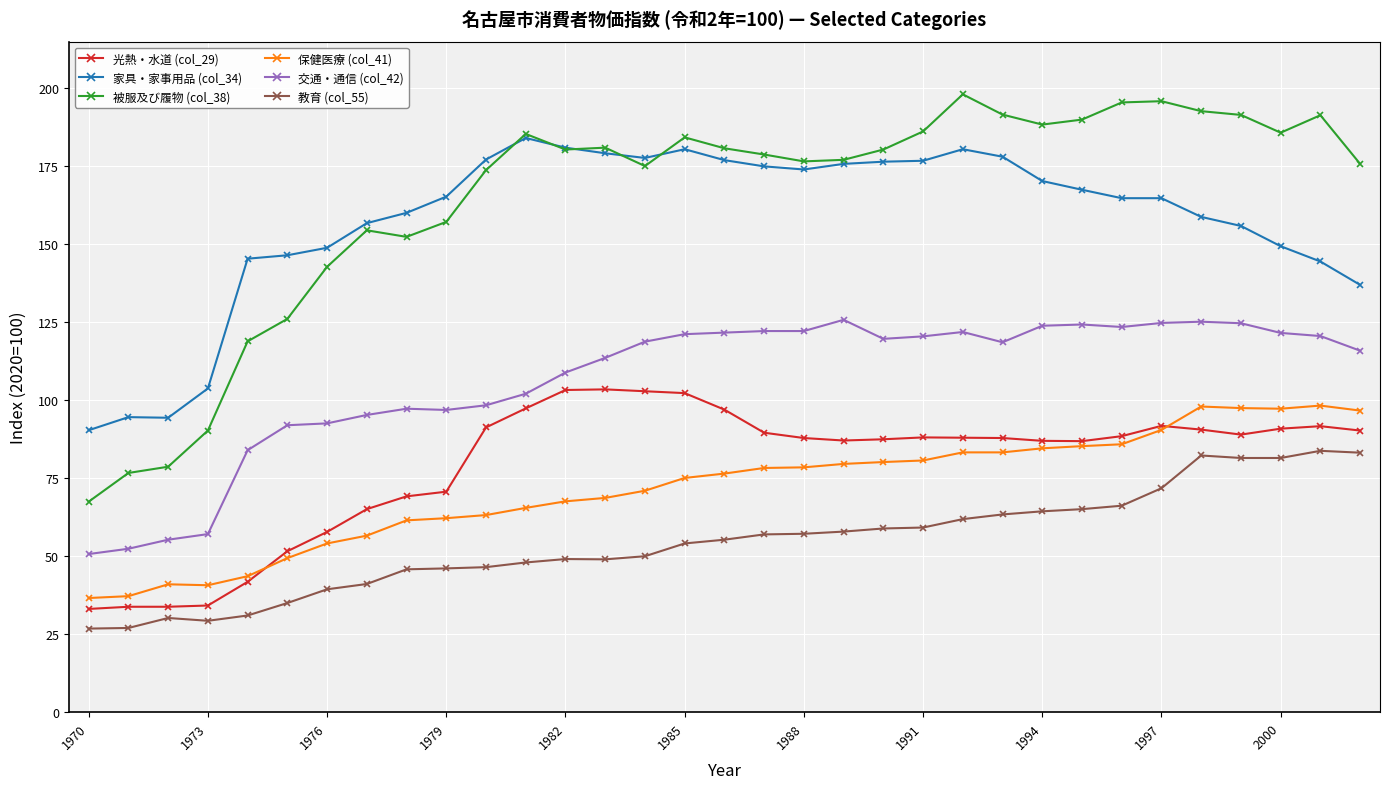

Count the number of categories in the chart.

33